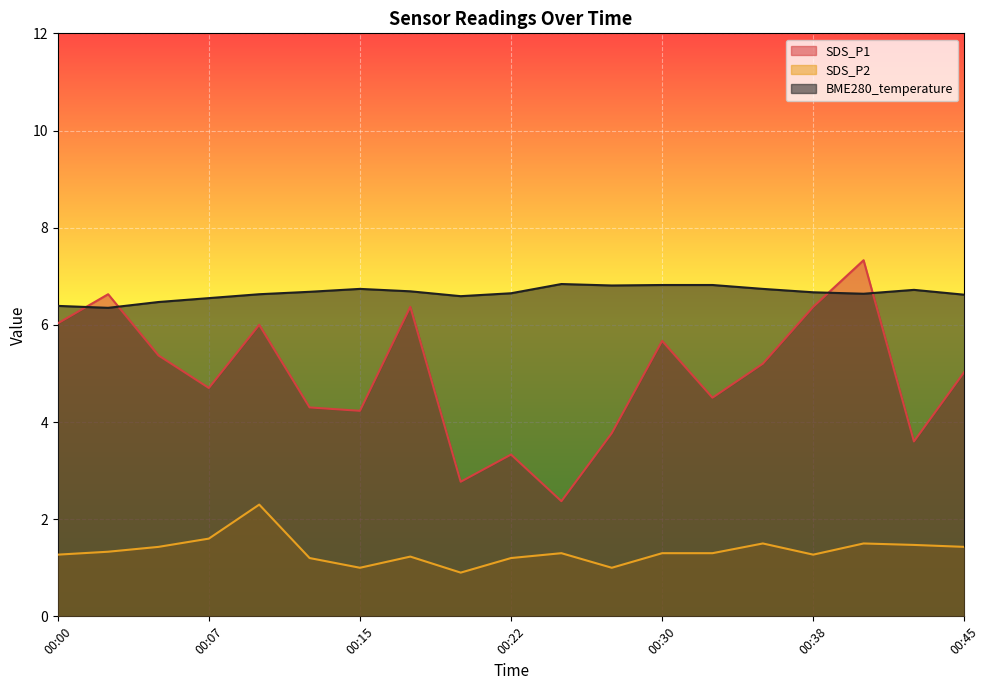

Does the chart display data point markers on the line(s)?

No